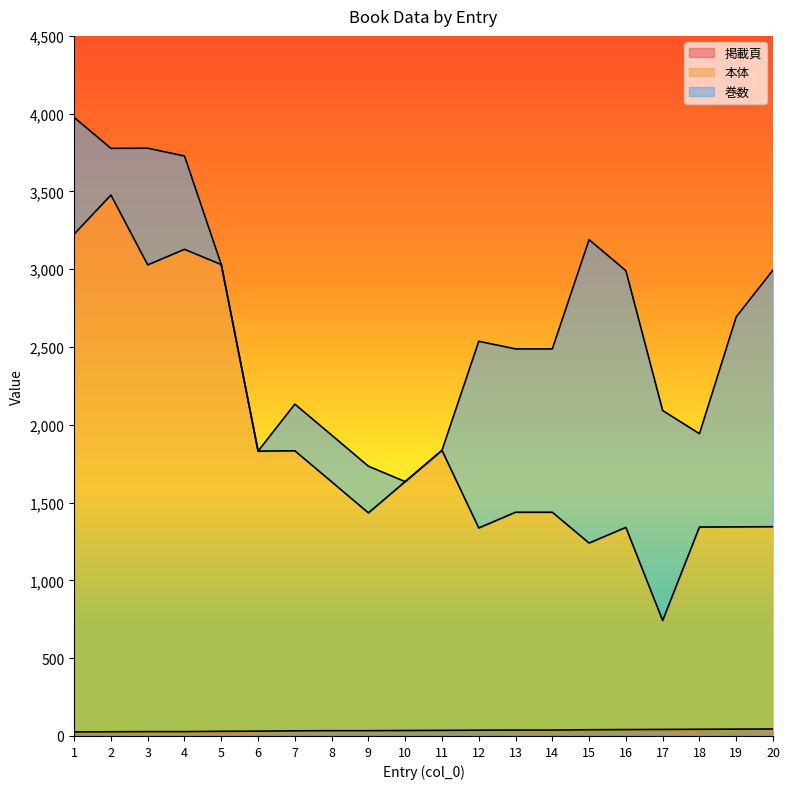

Is the value of 本体 at 1 greater than the value of 掲載頁 at 3?

Yes